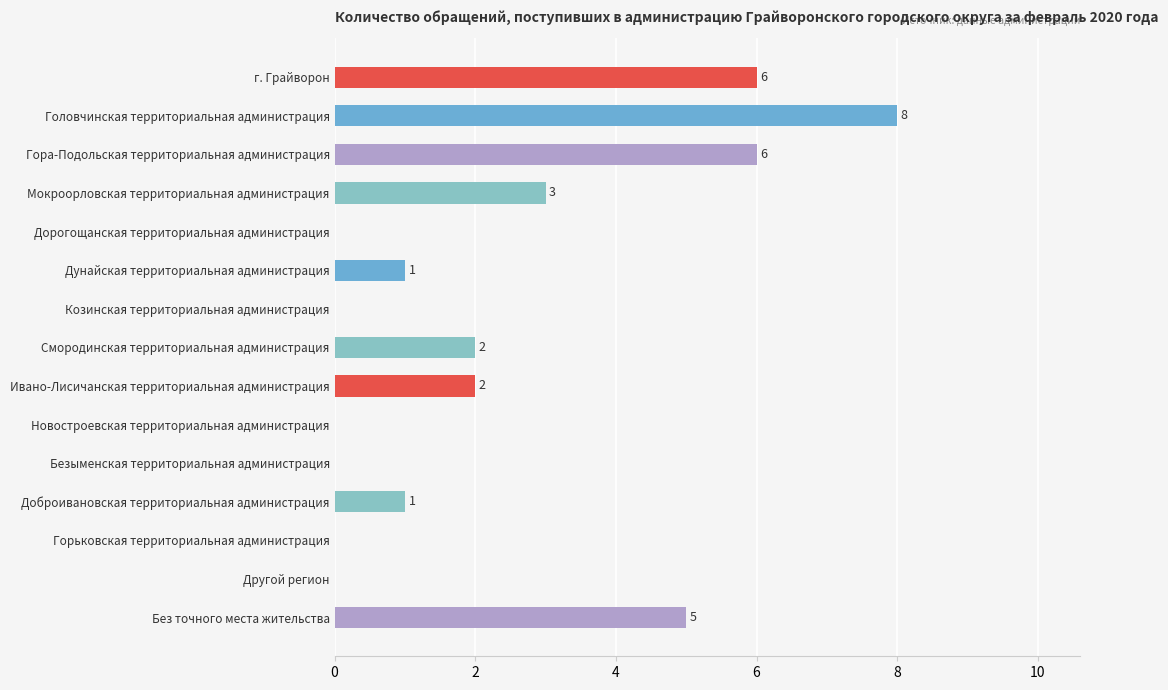

What is the greatest value displayed?

8